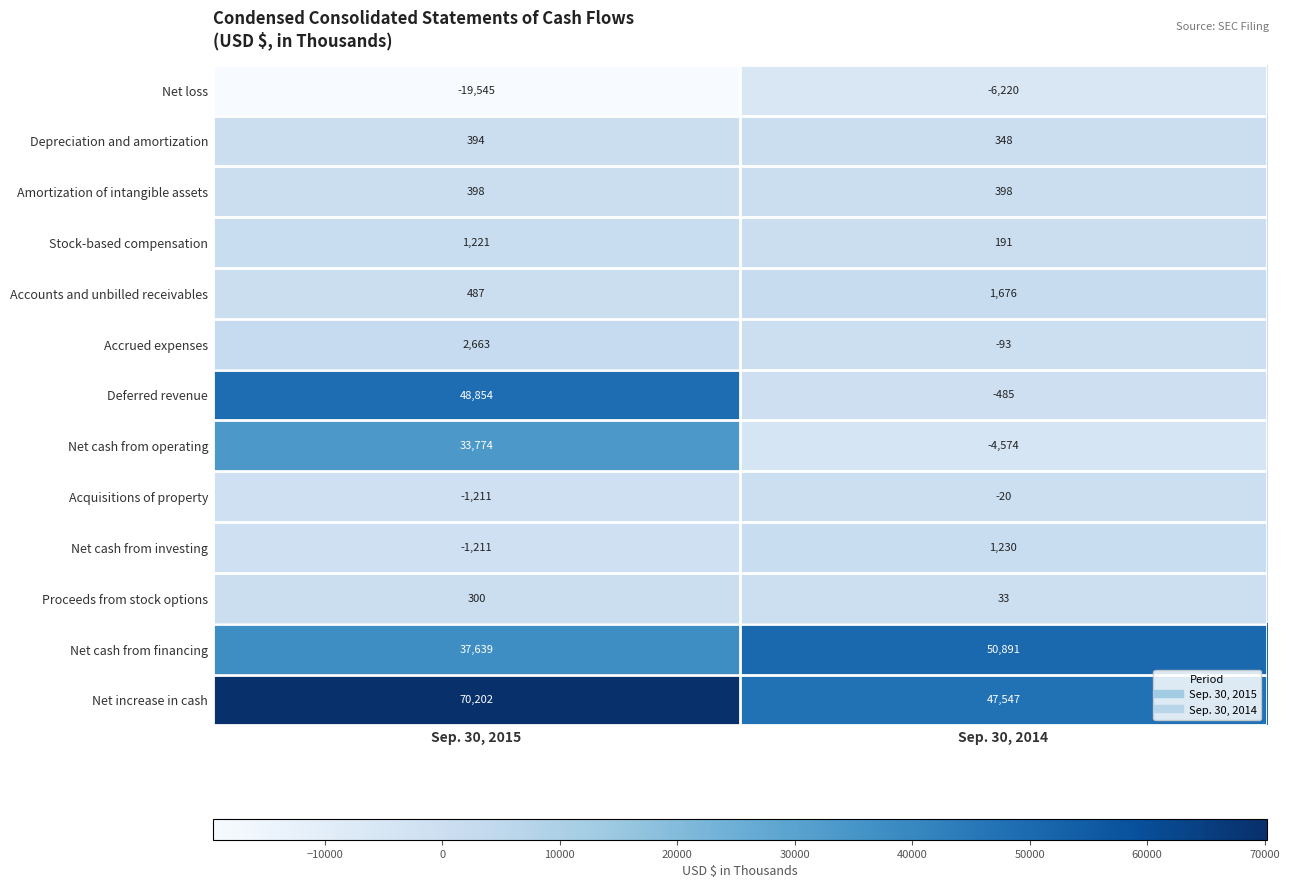

Which series changed the most between Sep. 30, 2015 and Sep. 30, 2014?

Deferred revenue